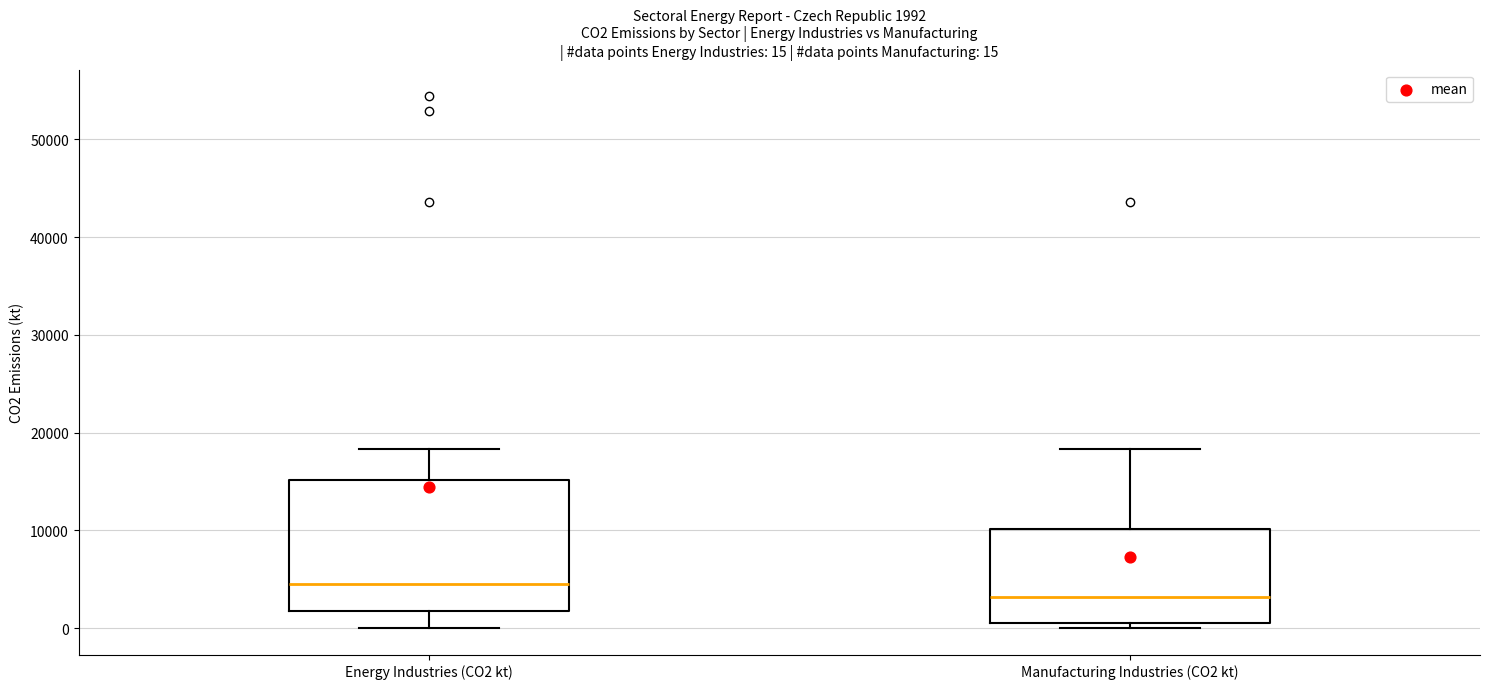

Comparing the boxes themselves (not the whiskers), which one is the tallest?

Energy Industries (CO2 kt)